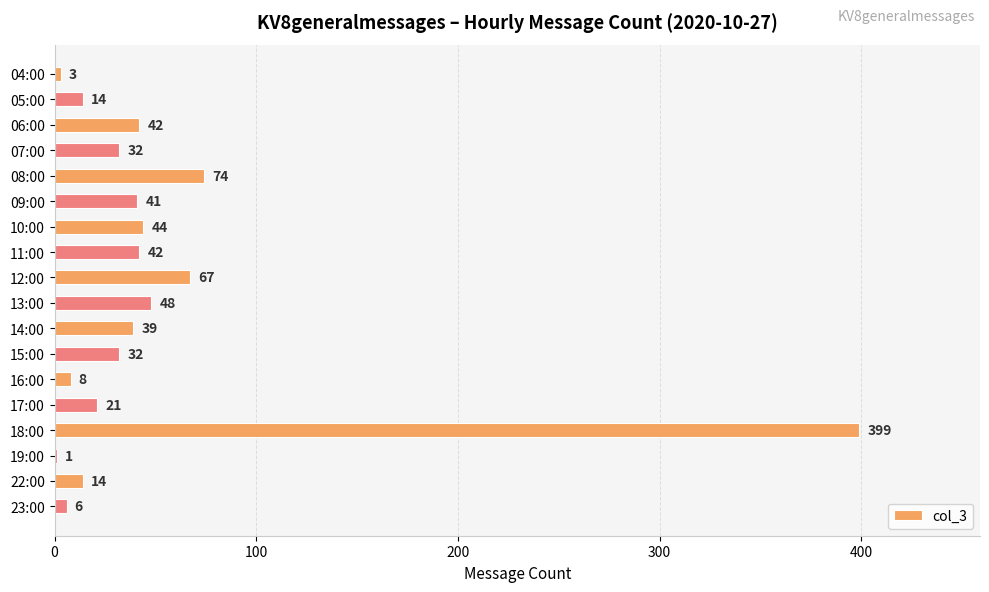

The value at 09:00 is 41. True or false?

True